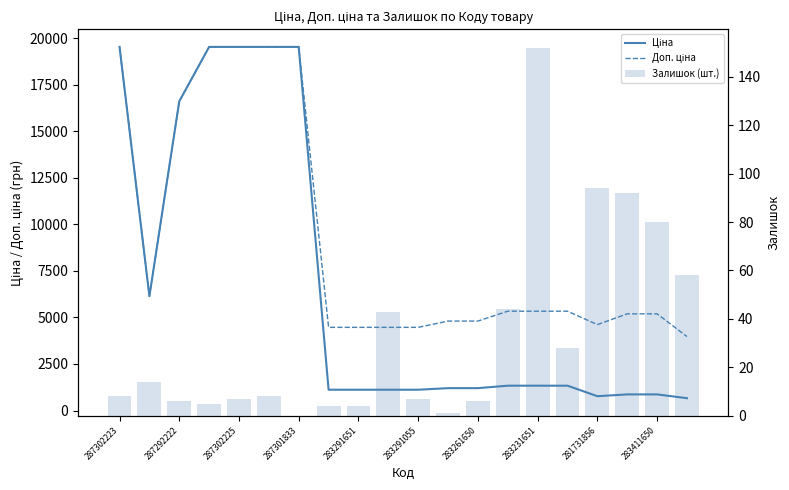

At which category does the chart reach its peak across all series?

287302223